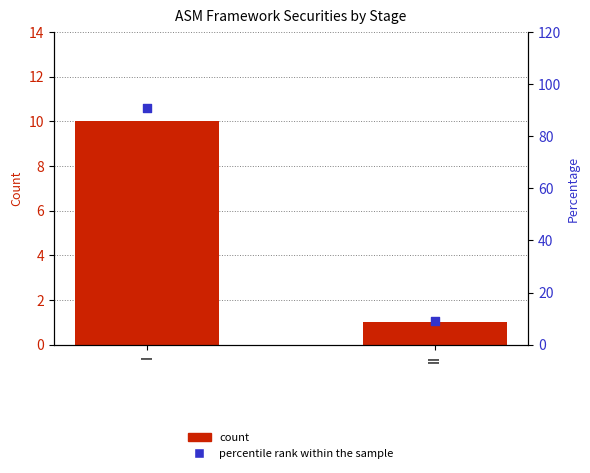

What are all the series names shown in the legend?

count, percentile rank within the sample